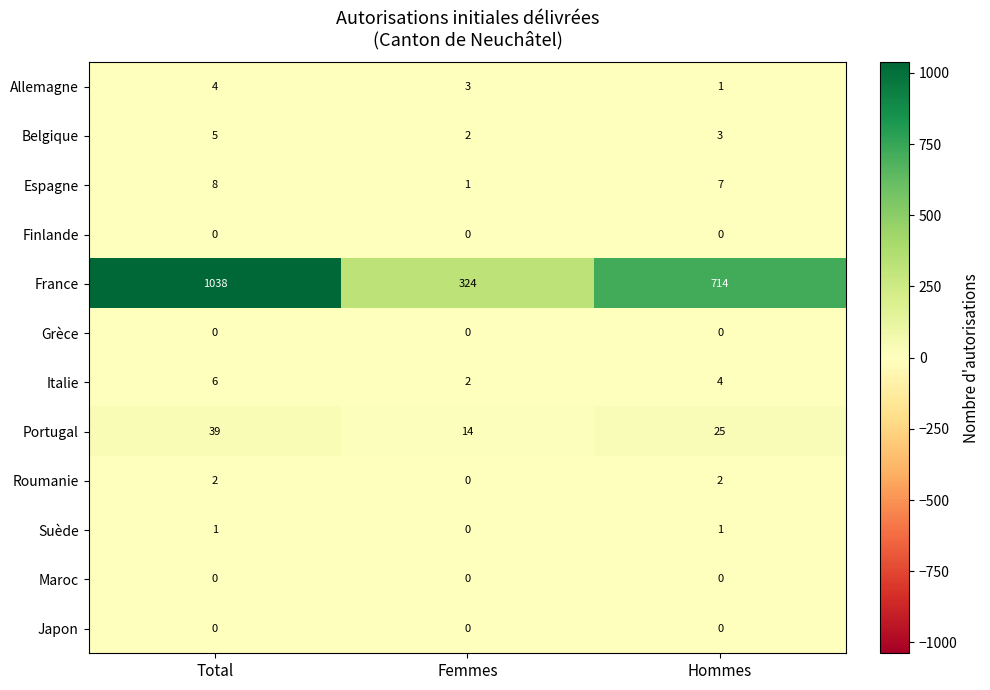

Rank the categories by Belgique value from lowest to highest.

Femmes, Hommes, Total